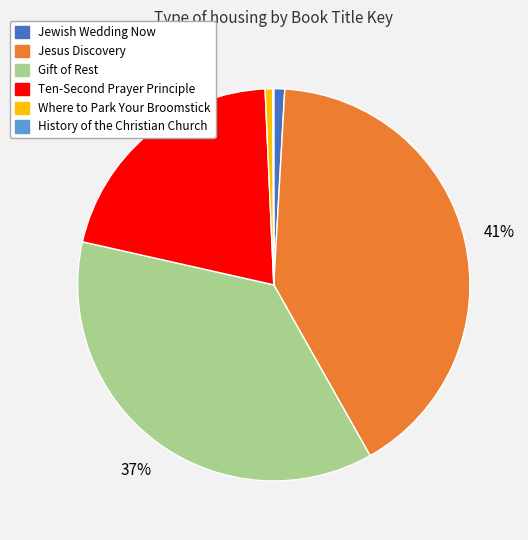

True or false: Jesus Discovery accounts for 32% of the total.

False